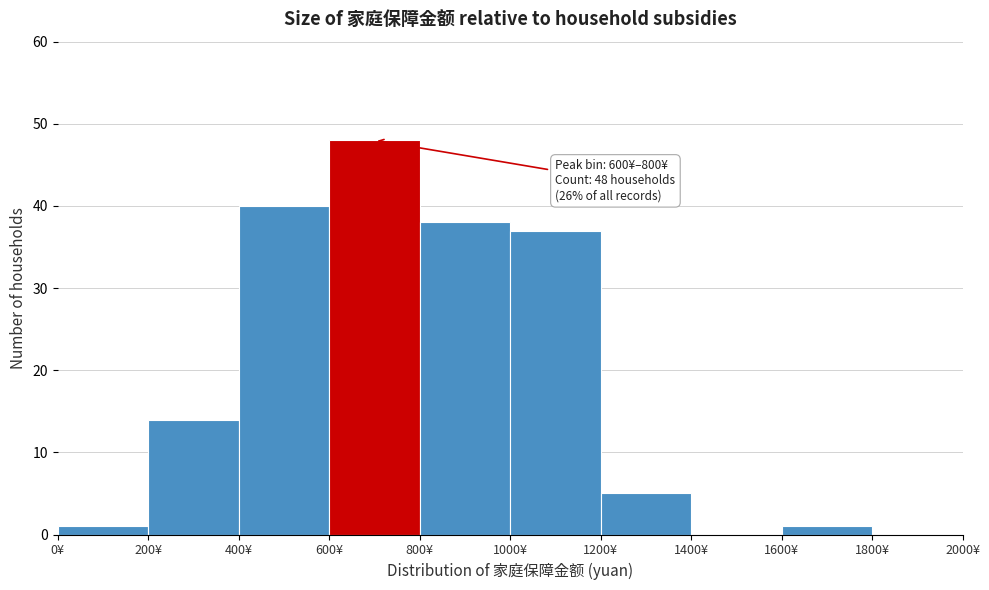

Which range on the x-axis has the tallest bar?

600 to 800